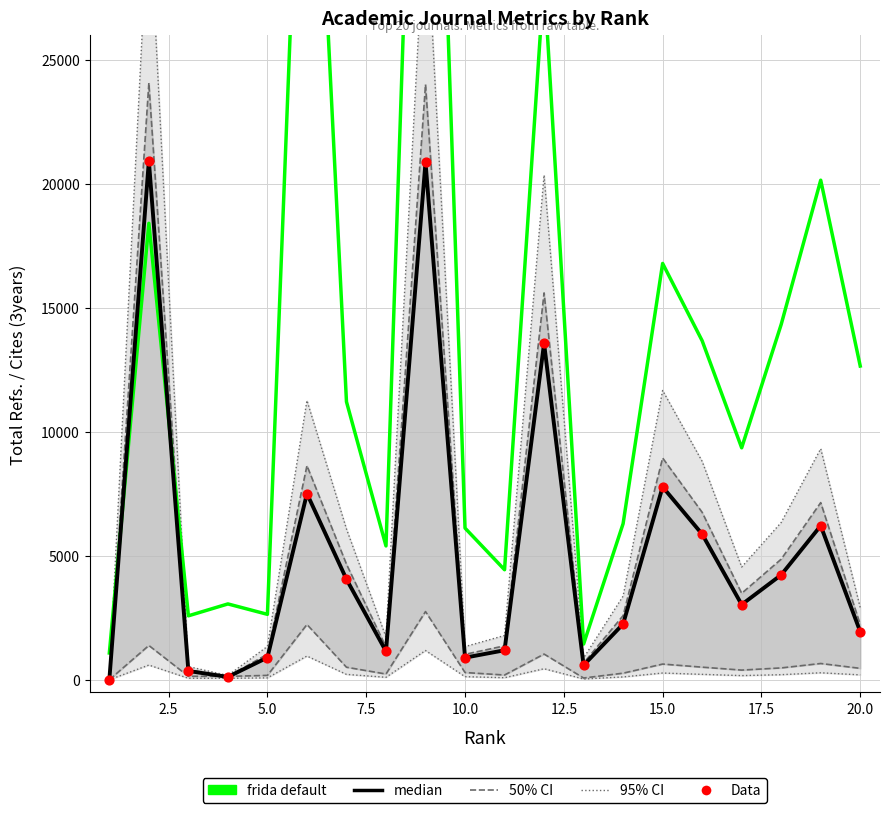

Which series contains the lowest Y value?

median